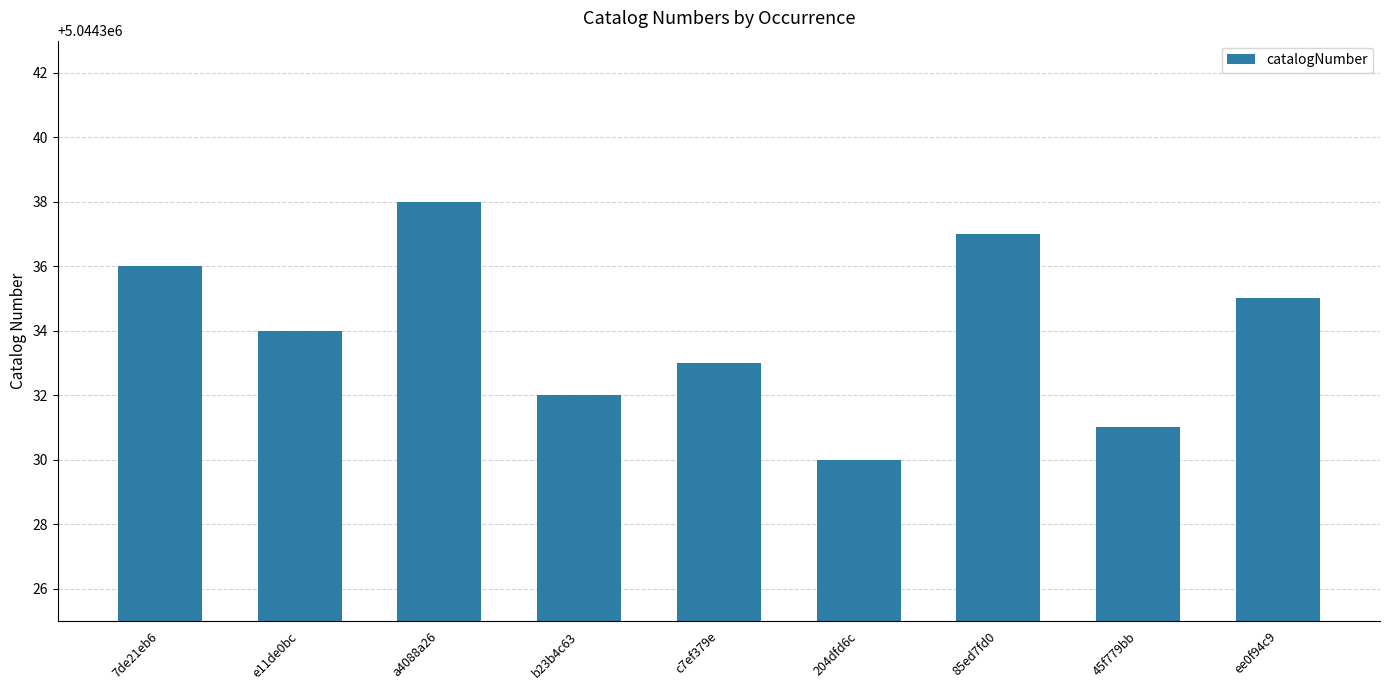

What is the change in value from a4088a26 to b23b4c63?

-6